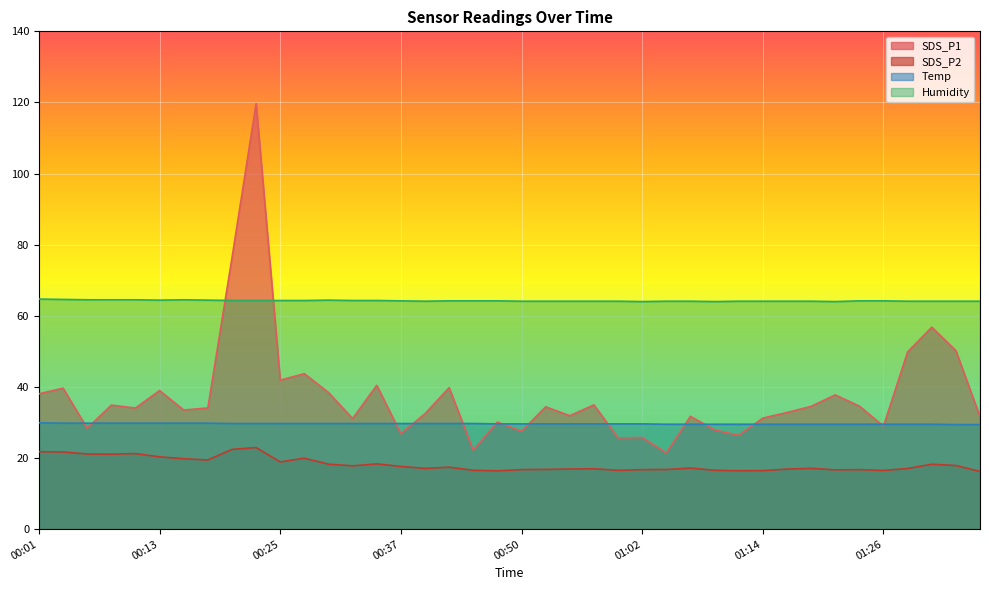

How many times do Humidity and SDS_P1 cross each other?

2